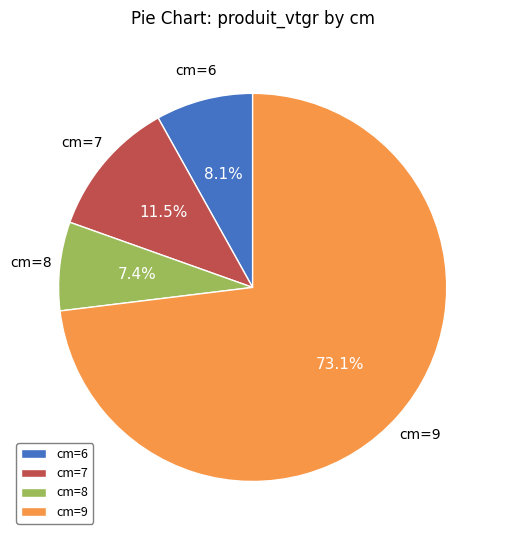

Between cm=8 and cm=9, which is larger?

cm=9